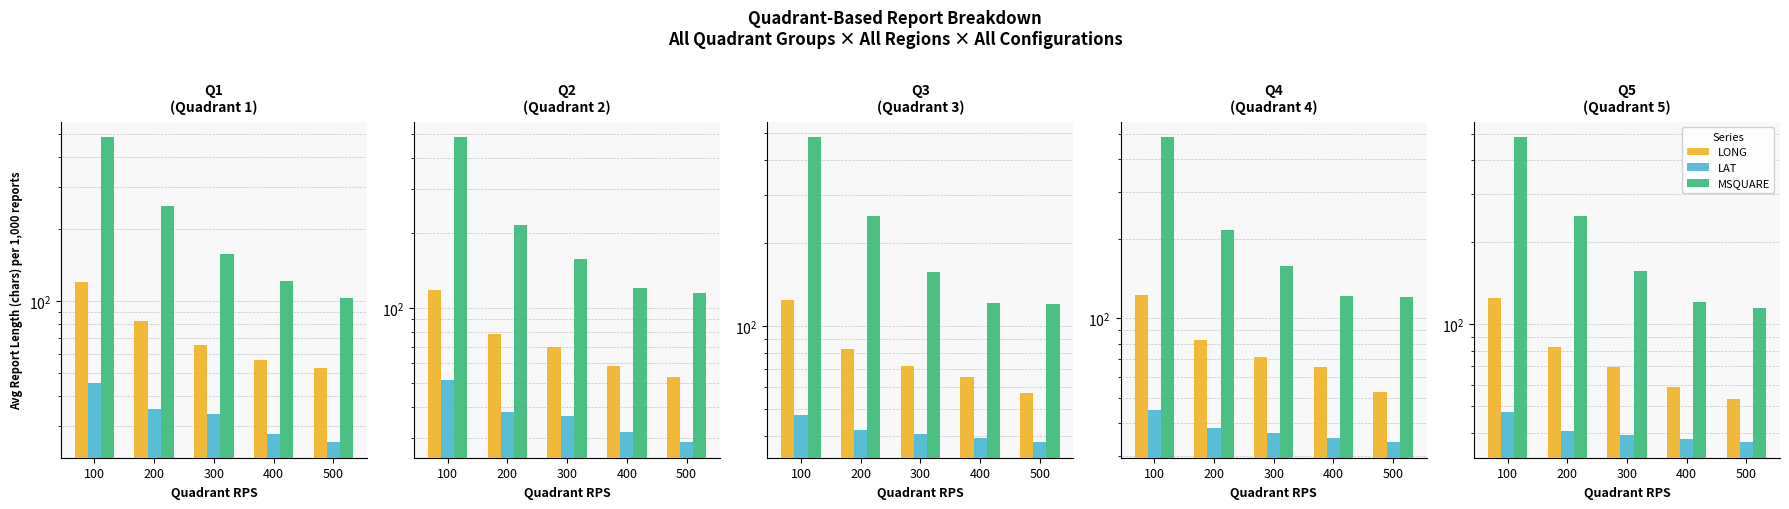

At how many categories does at least one series exceed 121?

3